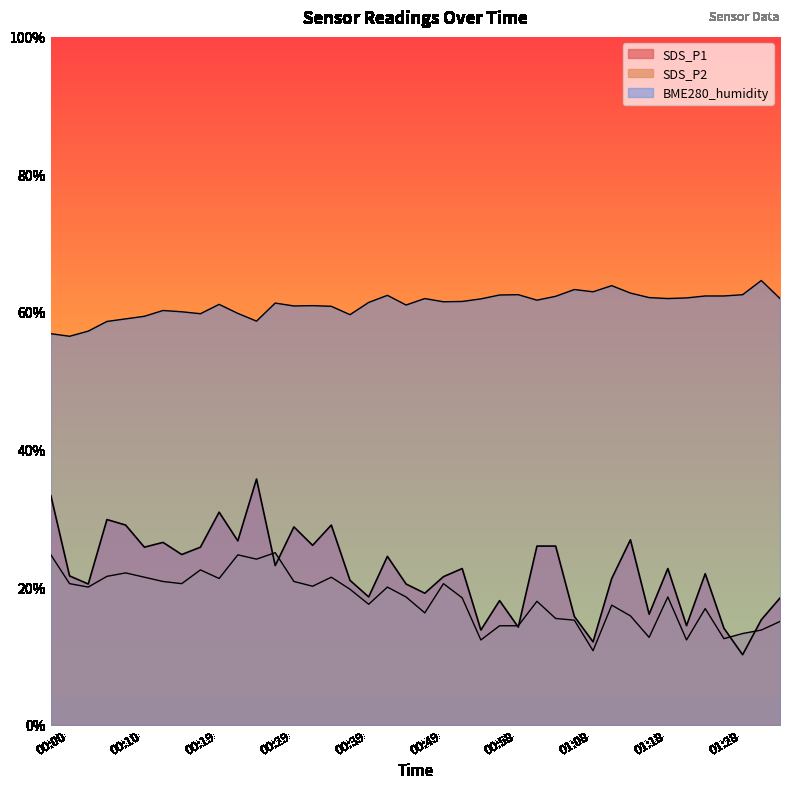

Where does the SDS_P2 series first go above 14?

00:00